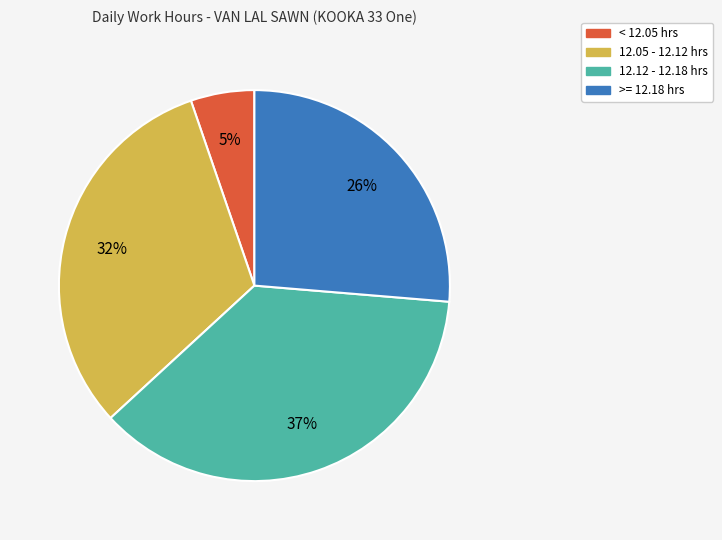

Is there a majority slice in this chart?

No